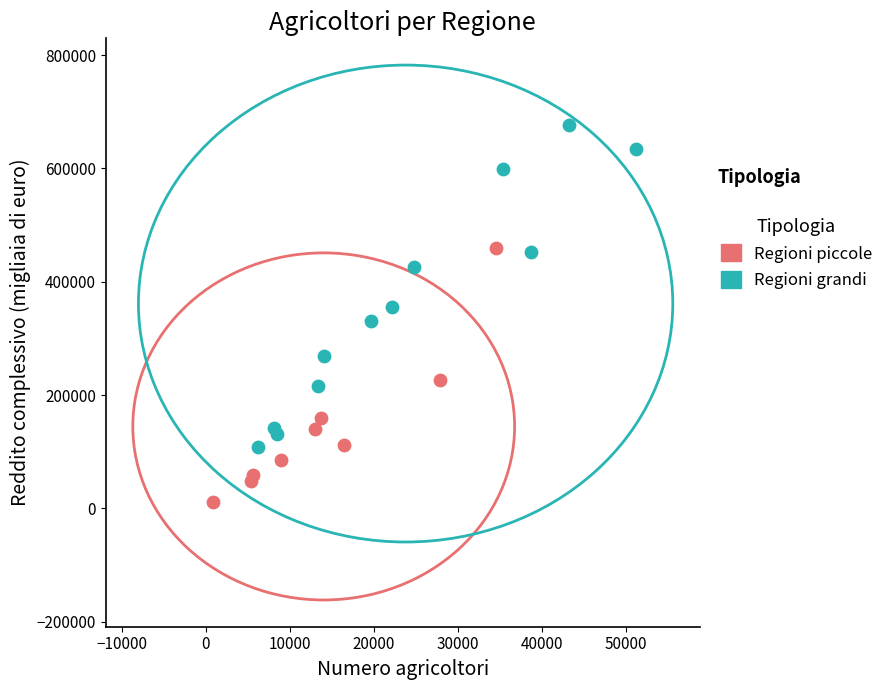

Which series reaches the minimum Y coordinate?

Regioni piccole